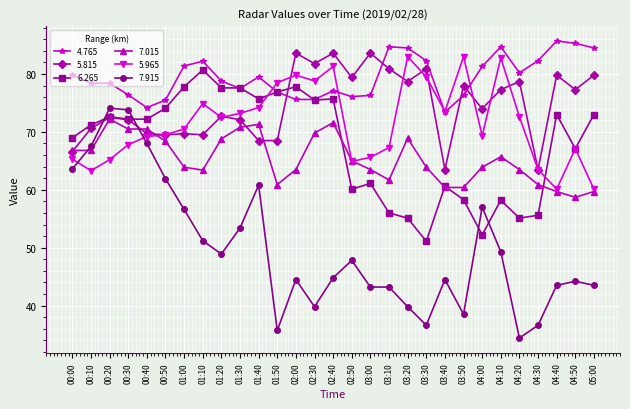

What is the difference between the second highest and minimum values in the 7.915 series?

39.4